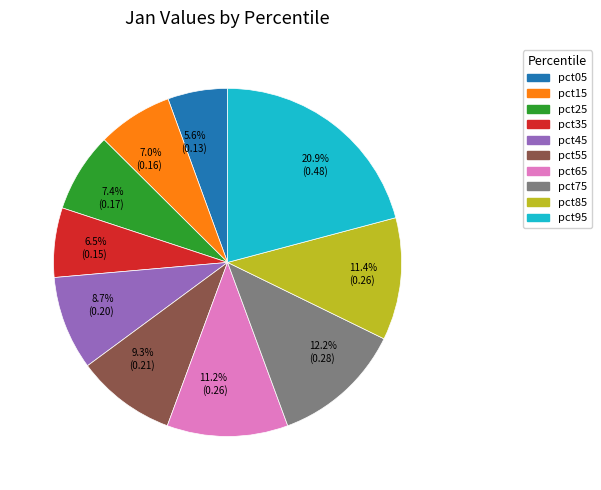

What is the smallest slice in the pie chart?

pct05